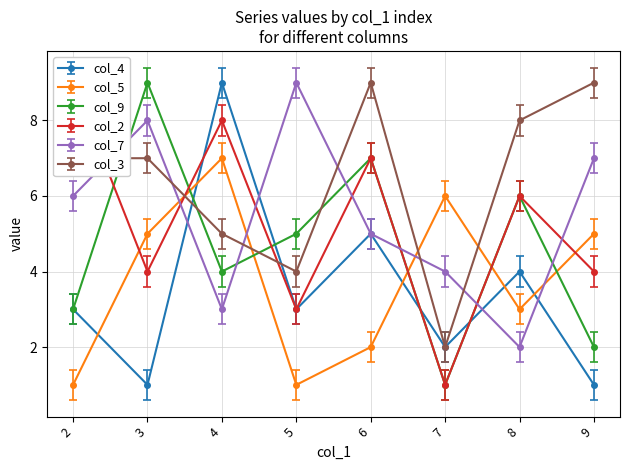

At which category does col_2 reach its first local valley?

3